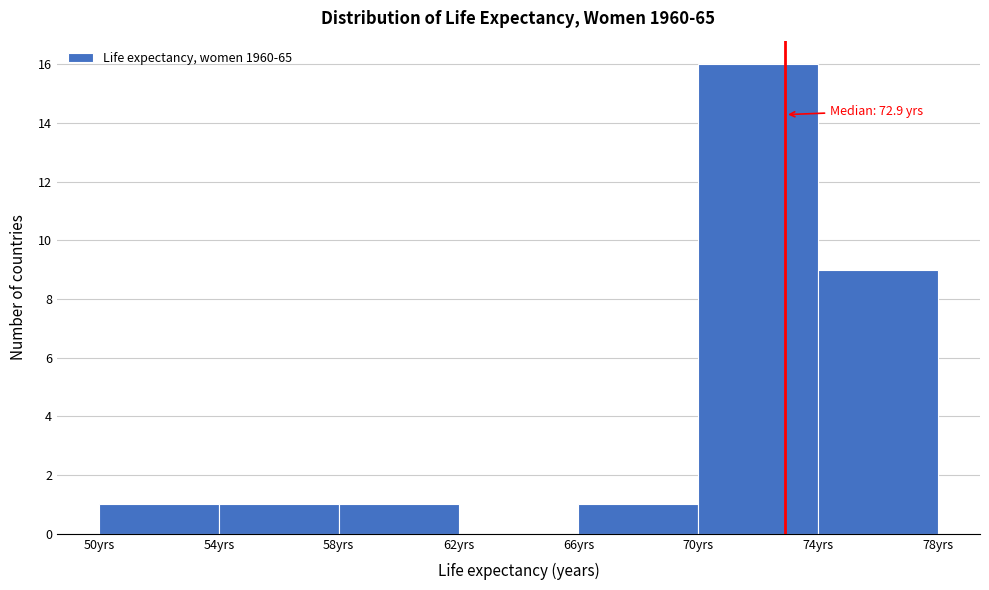

Which range on the x-axis has the tallest bar?

70 to 74